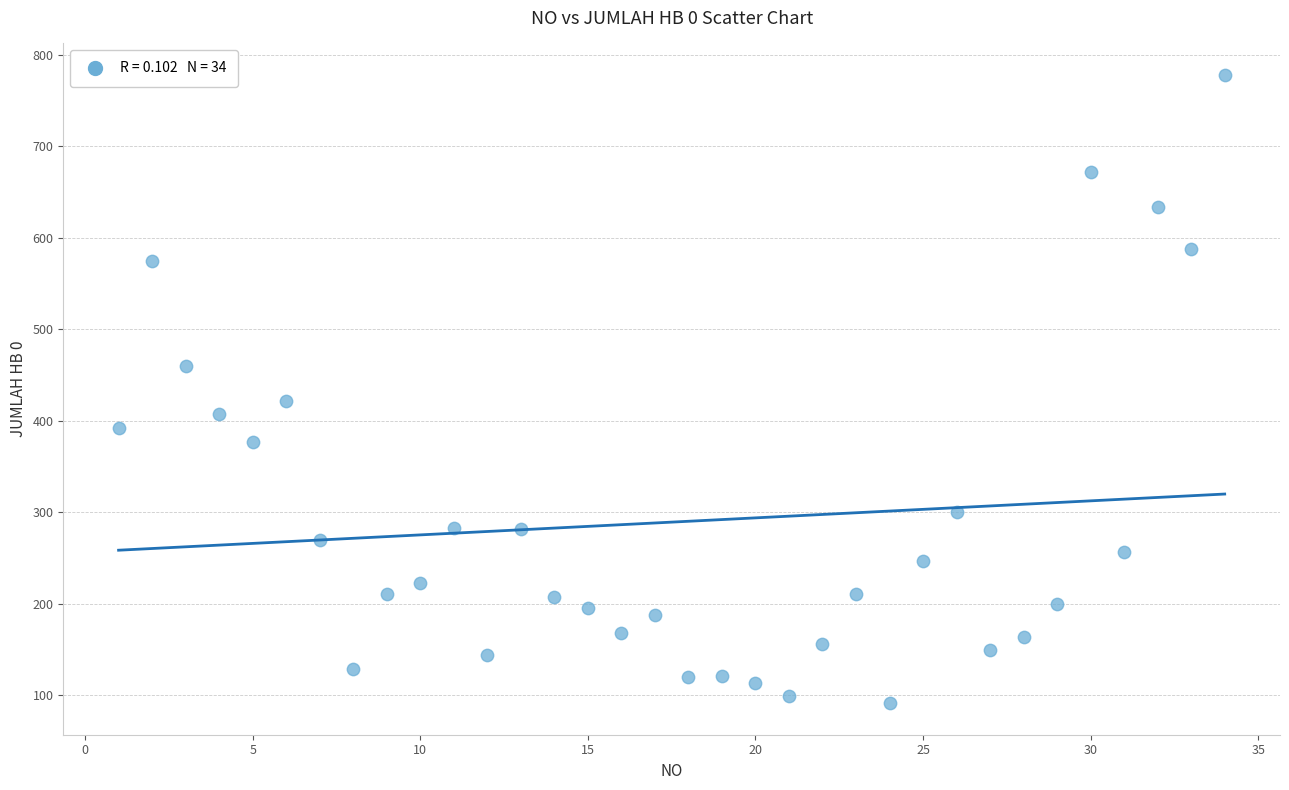

What Y value in the scatter plot is closest to 434?

421